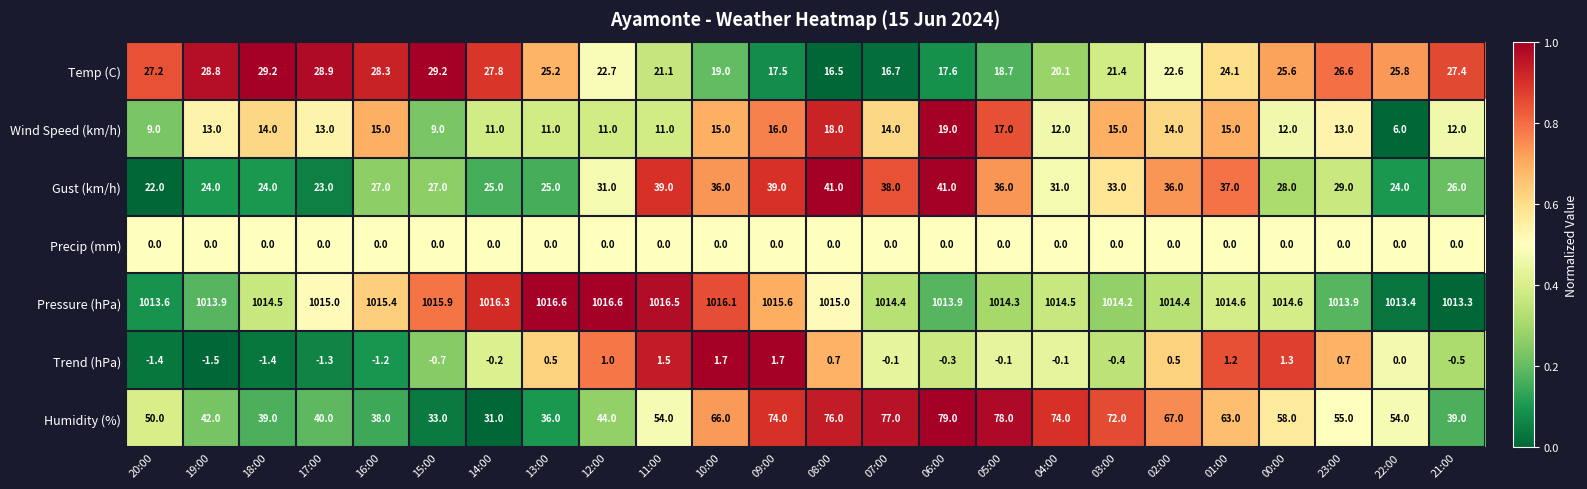

The Pressure (hPa) series shows 1667.7 at 10:00. True or false?

False